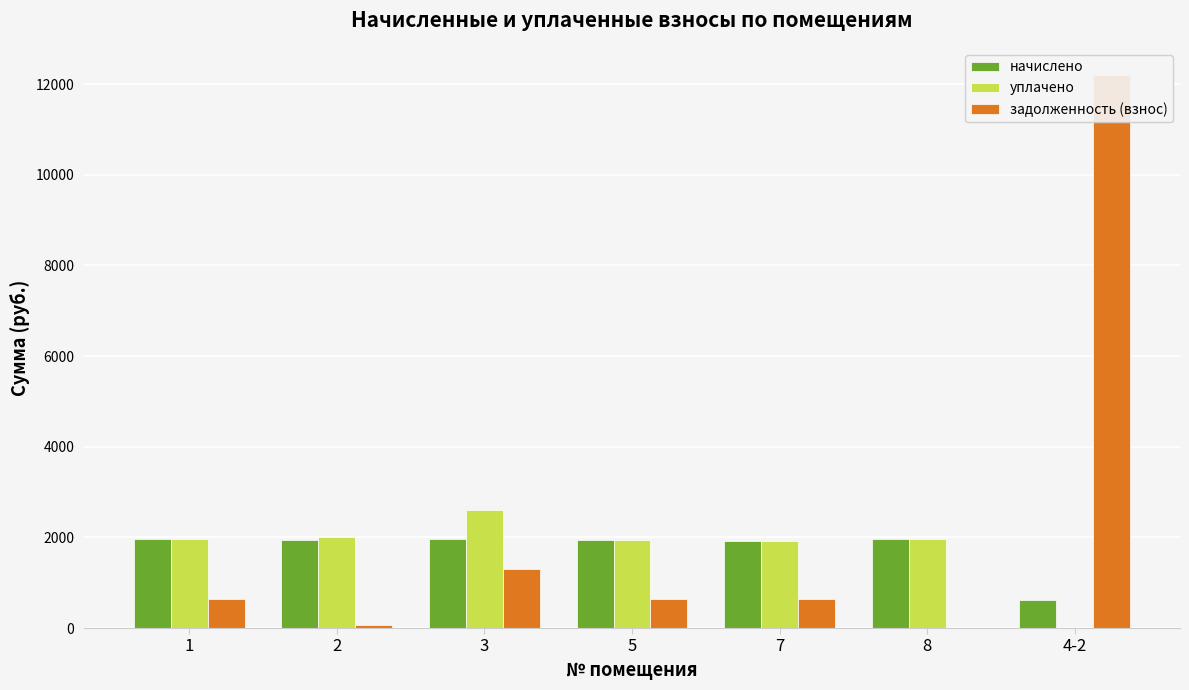

Which series has the largest range (max minus min)?

задолженность (взнос)